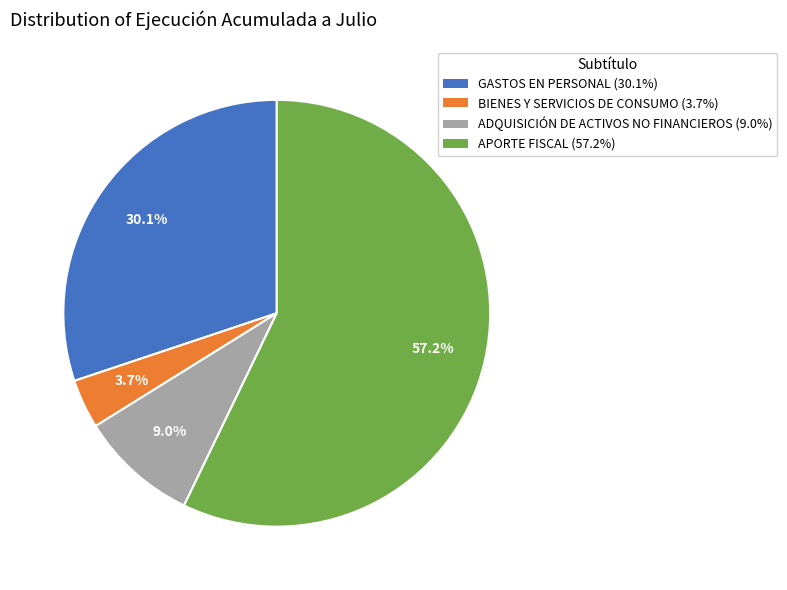

What is the ratio of the value at GASTOS EN PERSONAL to the value at APORTE FISCAL?

0.5